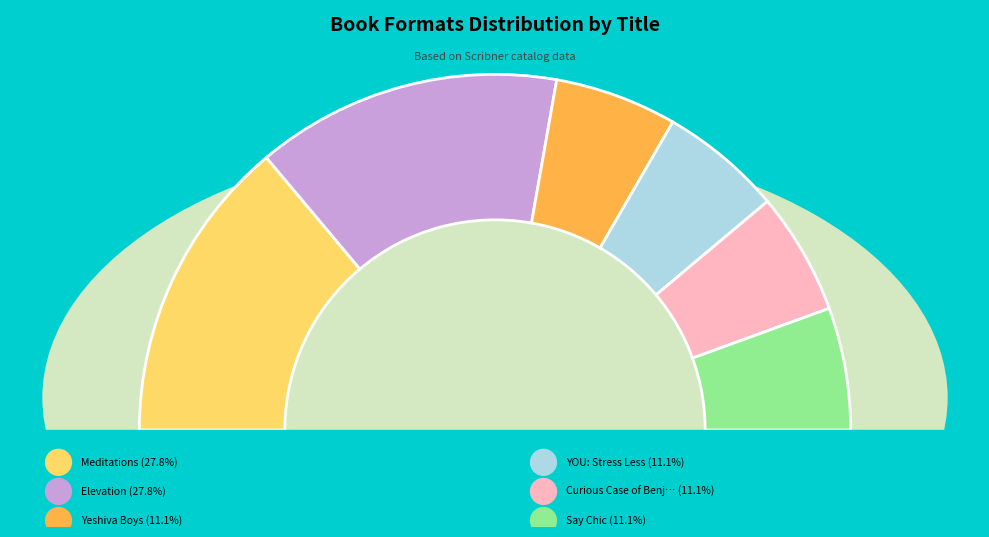

Which slice is the largest?

Meditations